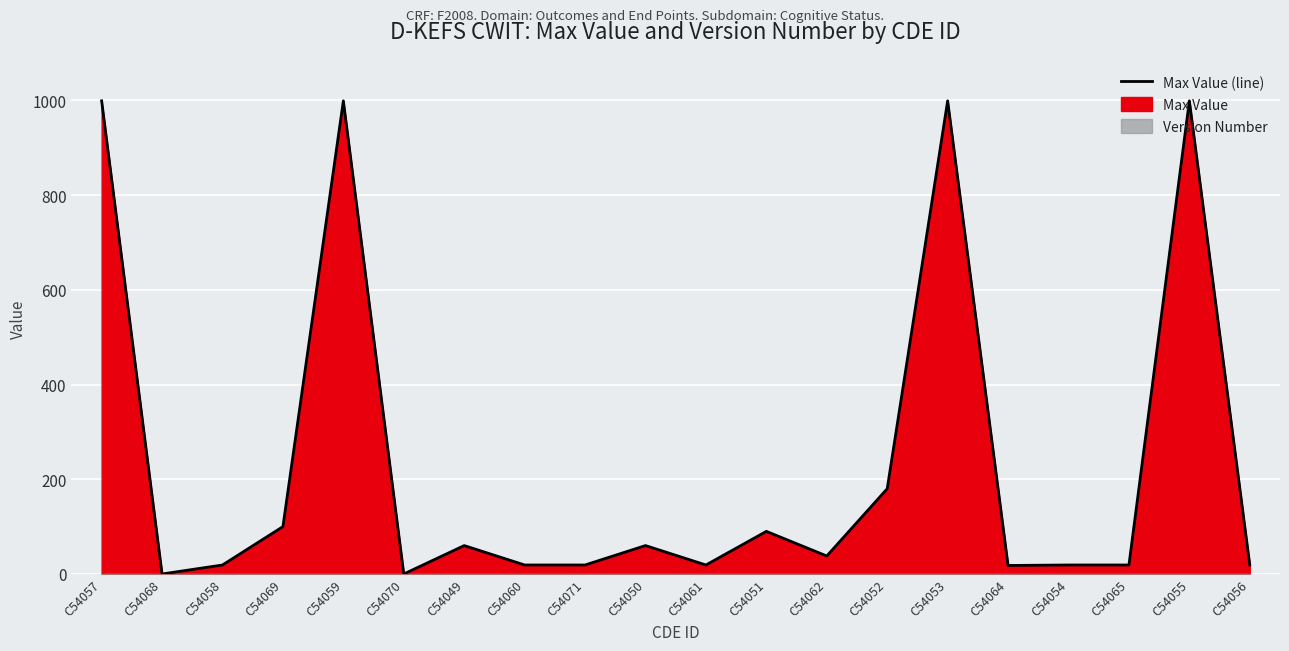

What is the maximum value shown in the chart?

999